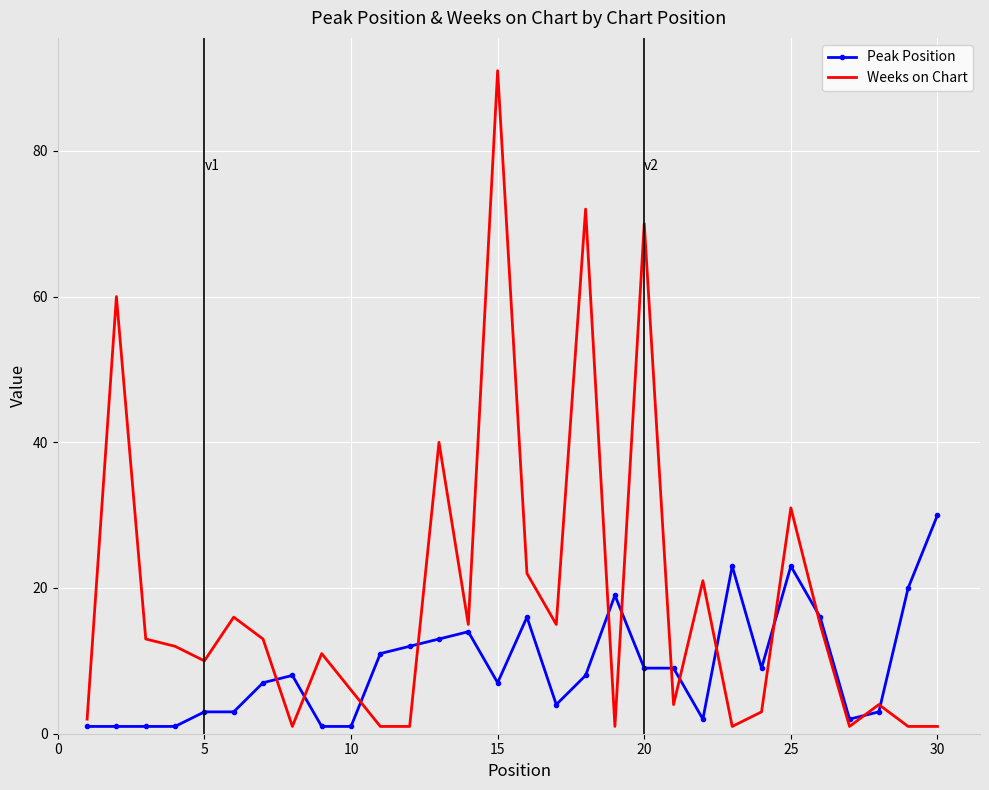

After their last crossing, which series has the higher values: Weeks on Chart or Peak Position?

Peak Position